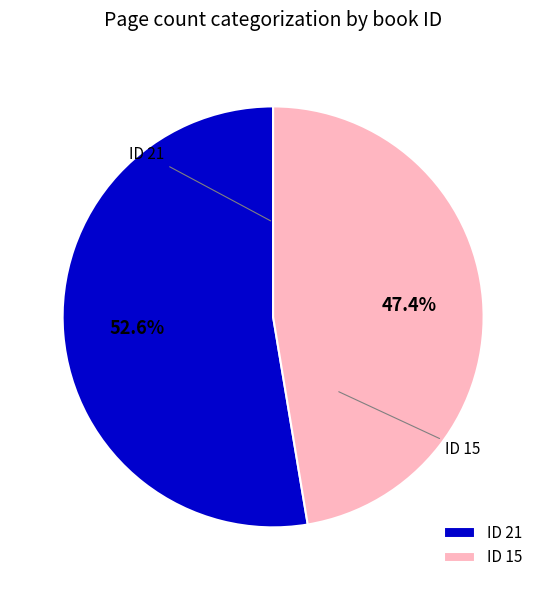

Which has a higher value, ID 15 or ID 21?

ID 21